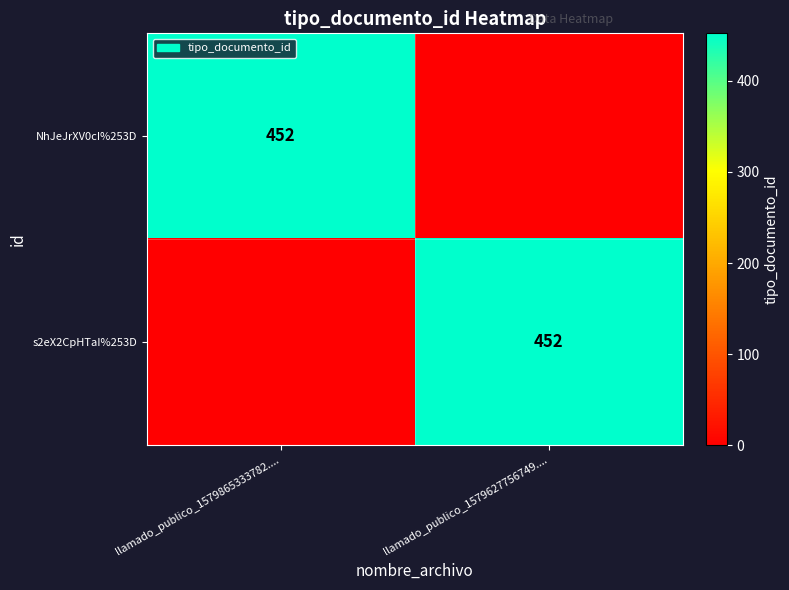

The NhJeJrXV0cI%253D series shows 604 at llamado_publico_1579865333782..... True or false?

False